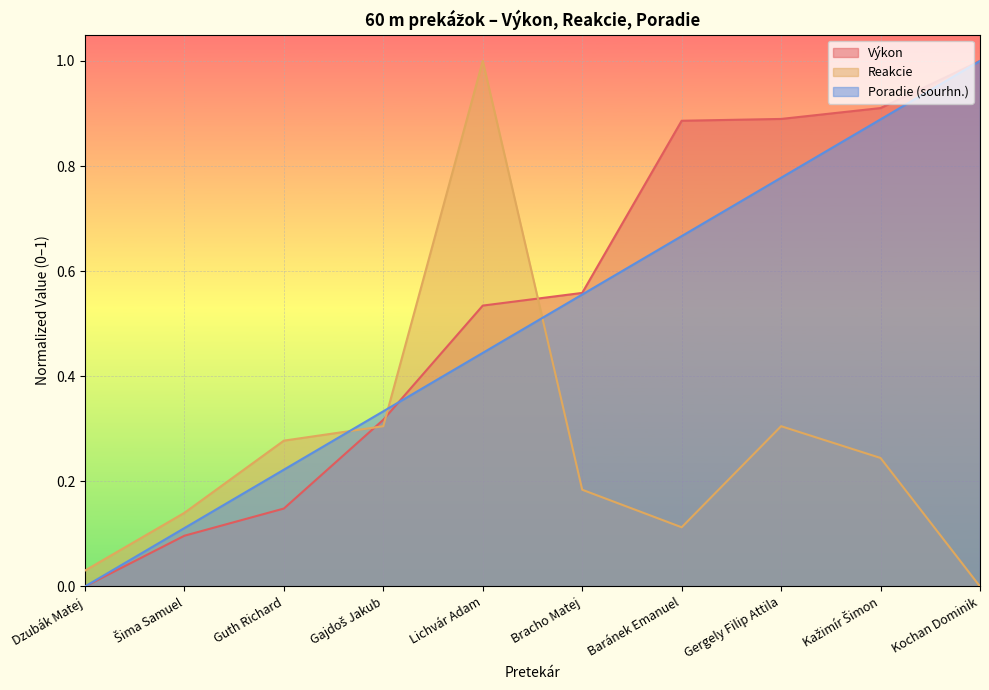

Which series has the widest spread of values?

Výkon